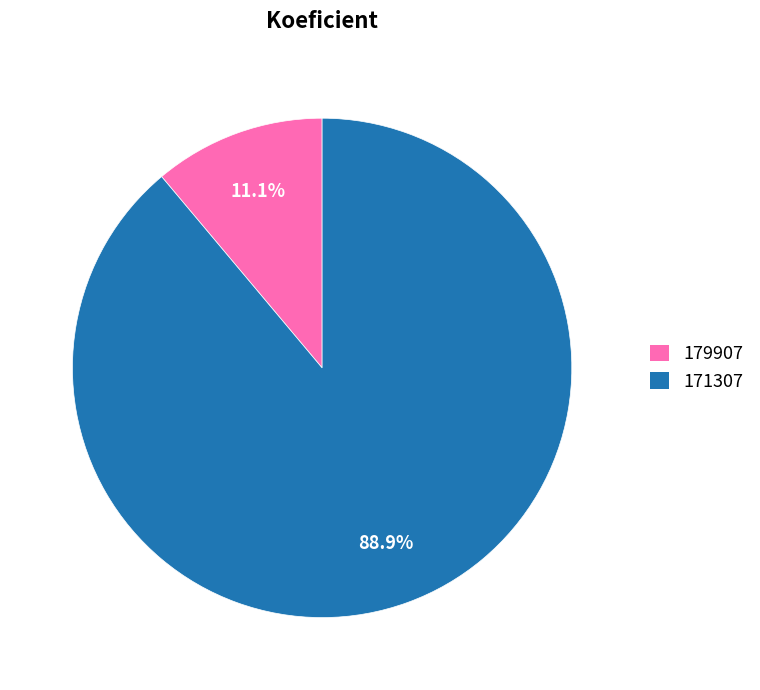

What percentage is the 179907 slice, to the nearest percent?

11%